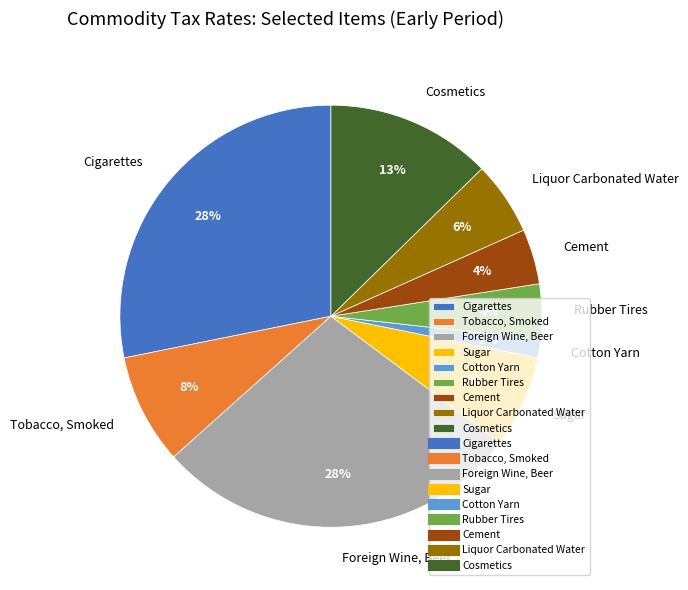

How many segments does this pie chart have?

9